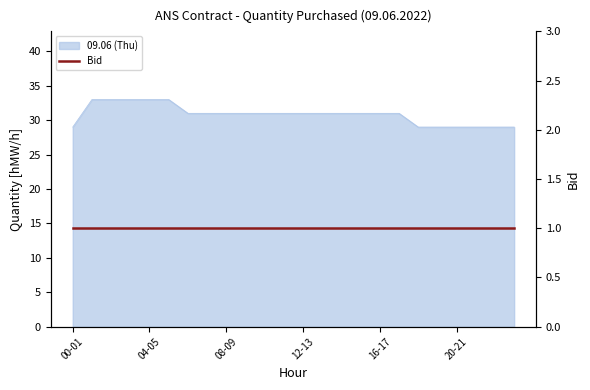

What is the maximum value shown in the chart?

33